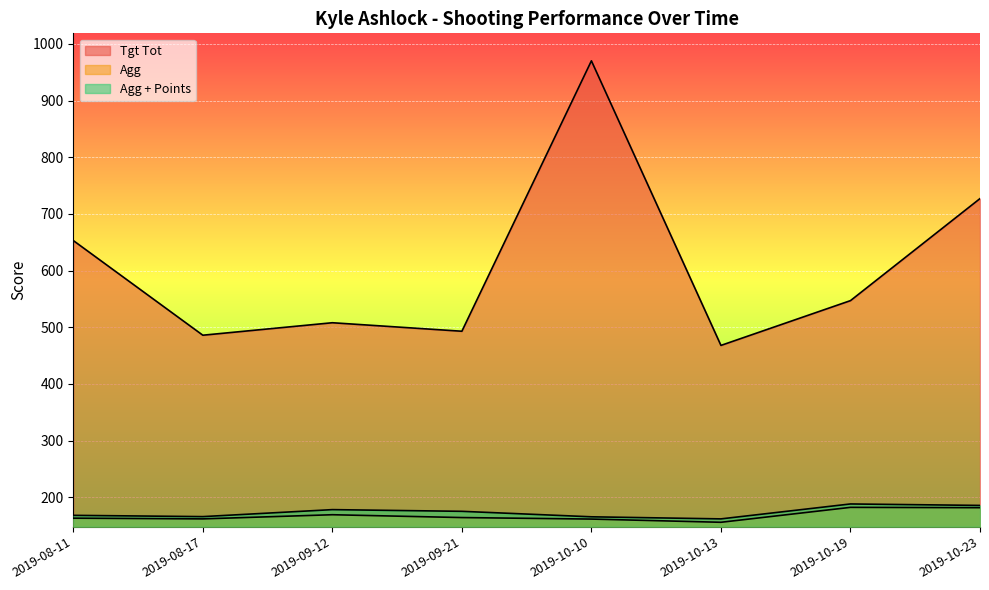

The value of Agg at 2019-10-23 is 251.6. True or false?

False